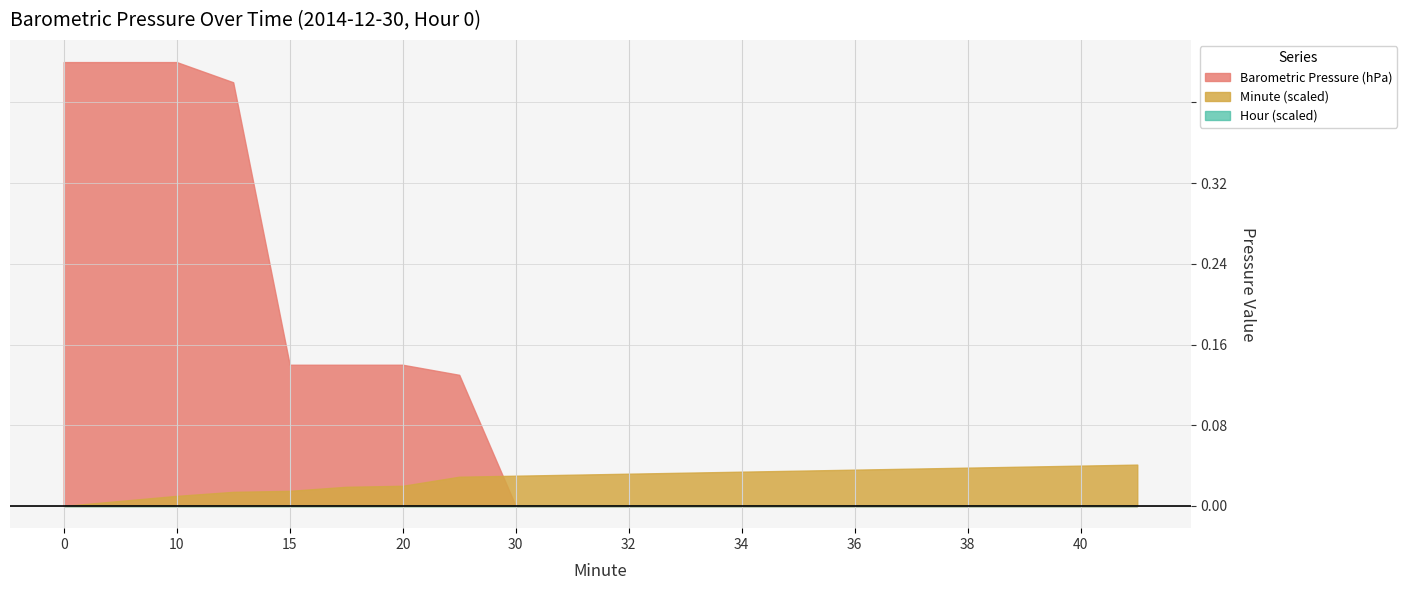

How many lines are shown in the chart?

3